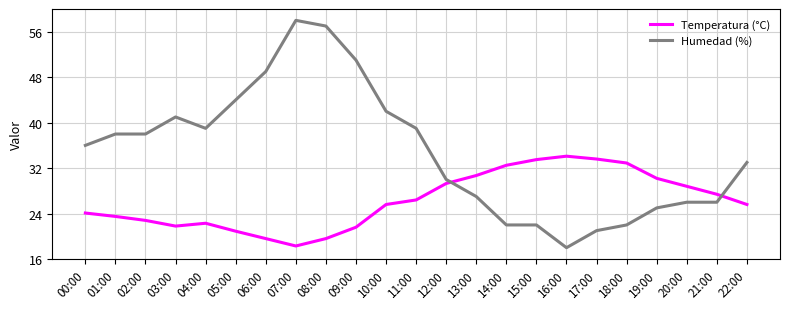

What is the maximum value shown in the chart?

58.0